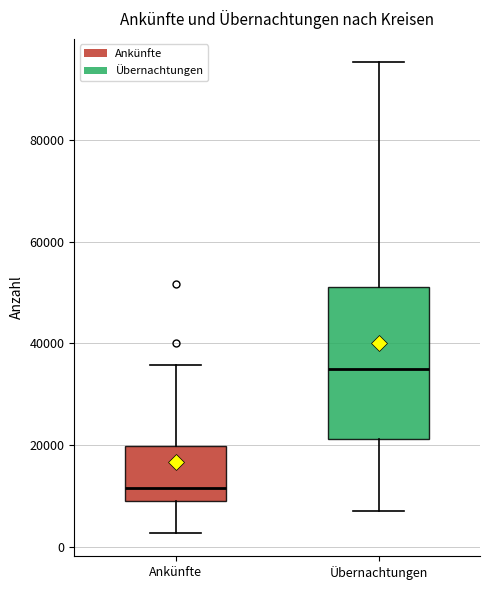

Reading left to right, read every box against the y-axis: the position of its median line, the range the box covers, and the ends of its whiskers. The values are not printed on the chart, so give them approximately, as read against the axis.

Ankünfte: median 12000, box 10000 to 20000, whiskers 2000 to 36000
Übernachtungen: median 34000, box 22000 to 52000, whiskers 8000 to 96000